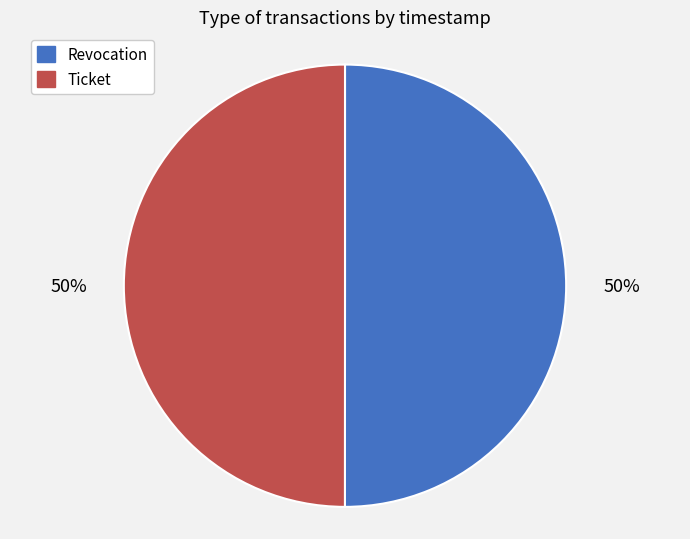

The Revocation slice represents 58% of the pie. True or false?

False